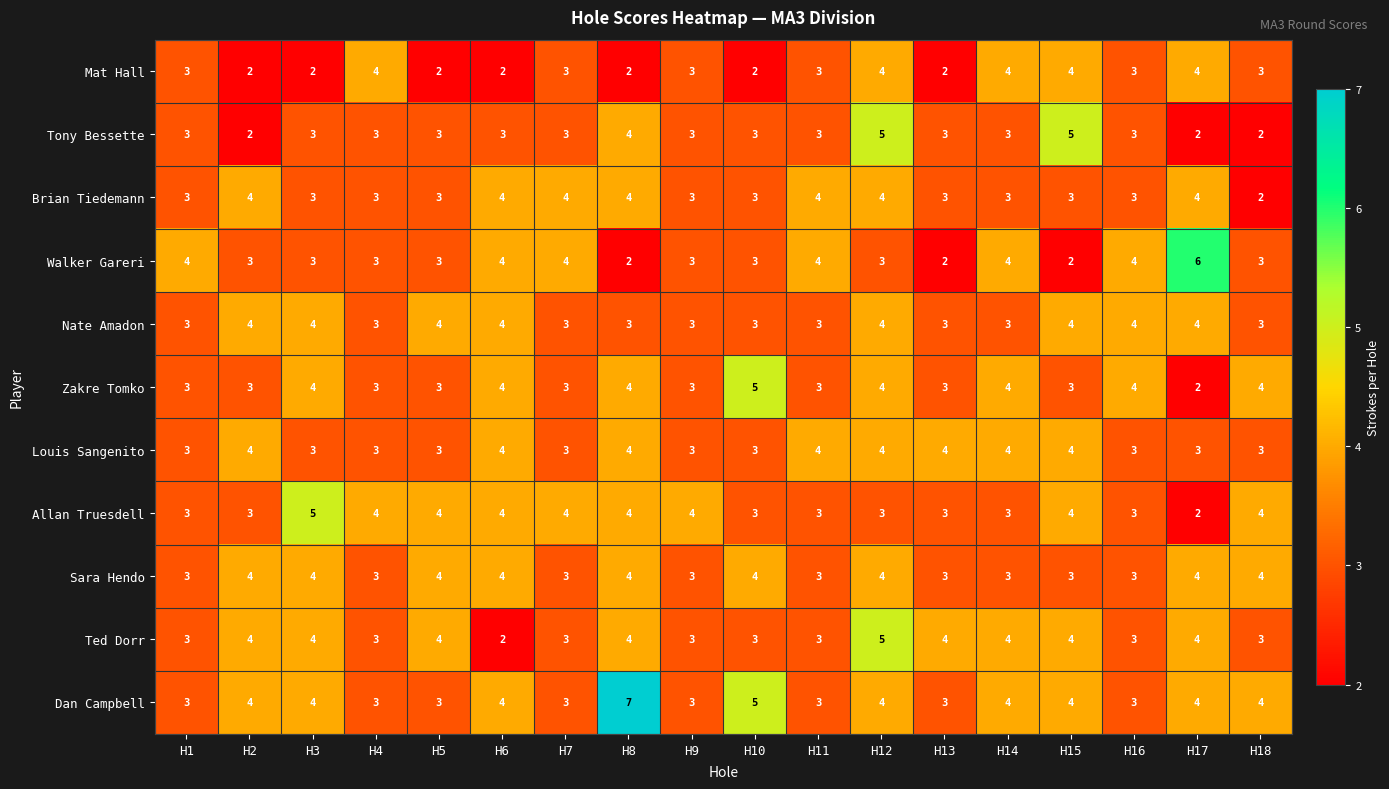

Which label corresponds to the largest value in the chart?

H8